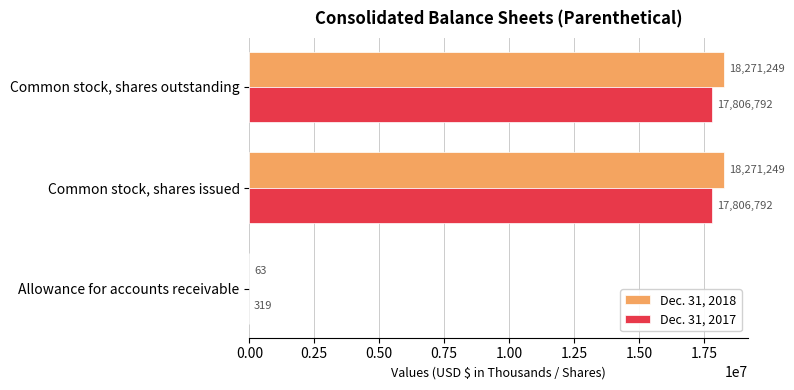

Which series has the largest total across all categories?

Dec. 31, 2018